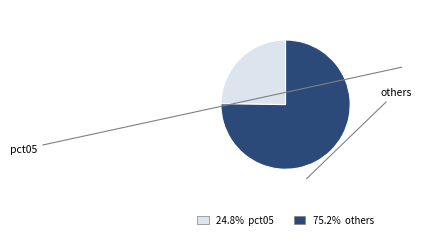

Does any single category account for the majority?

Yes